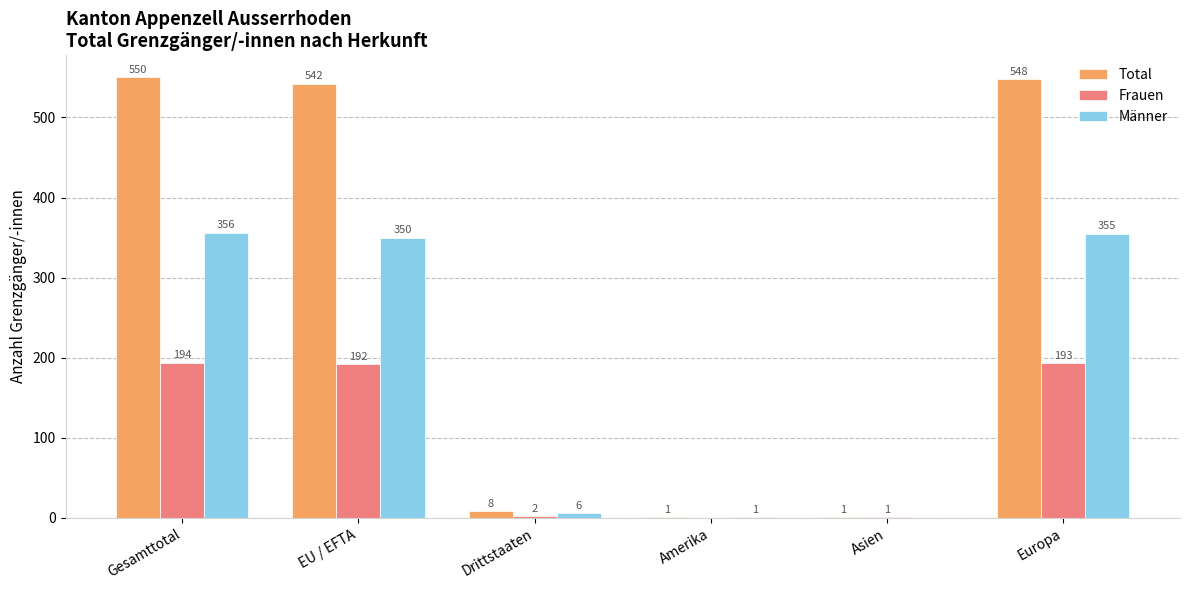

Which series has the largest total across all categories?

Total